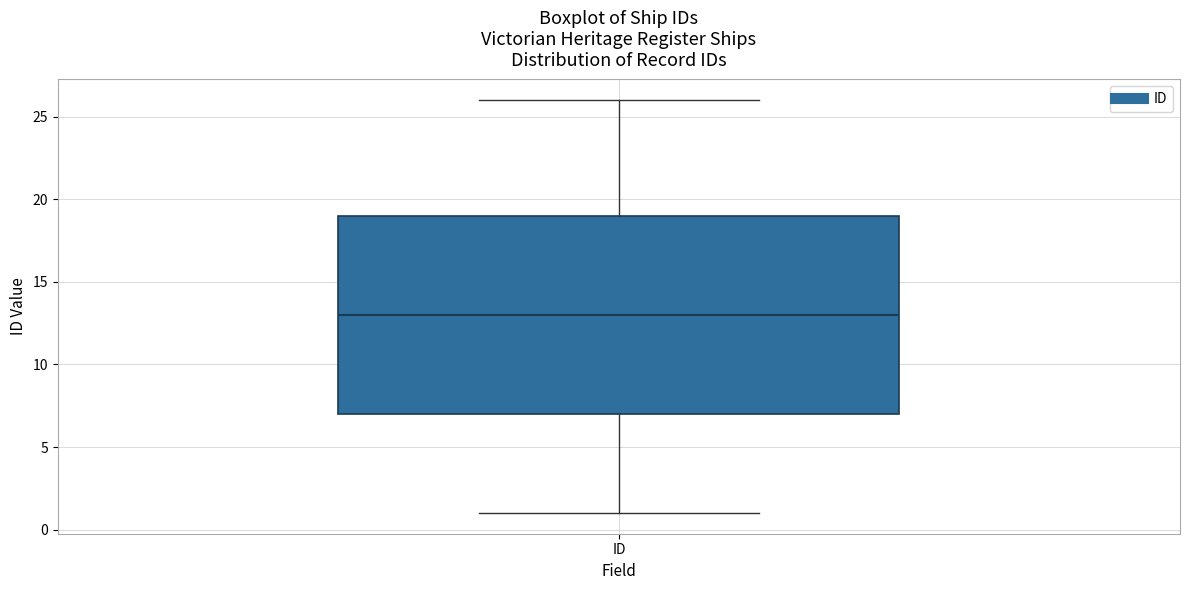

Where is the upper edge of the box for ID on the y-axis? The values are not printed on the chart, so give them approximately, as read against the axis.

19